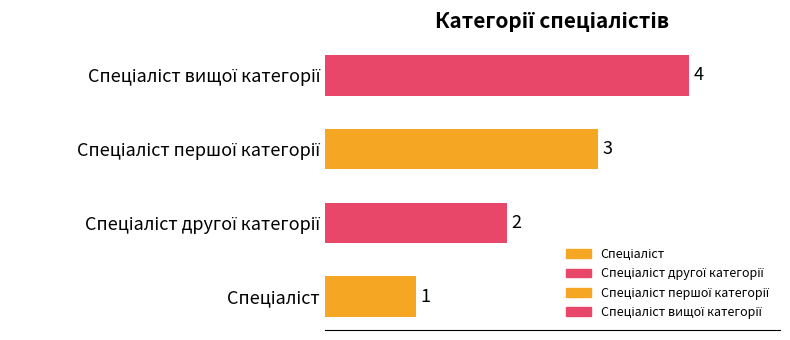

What is the greatest value displayed?

4